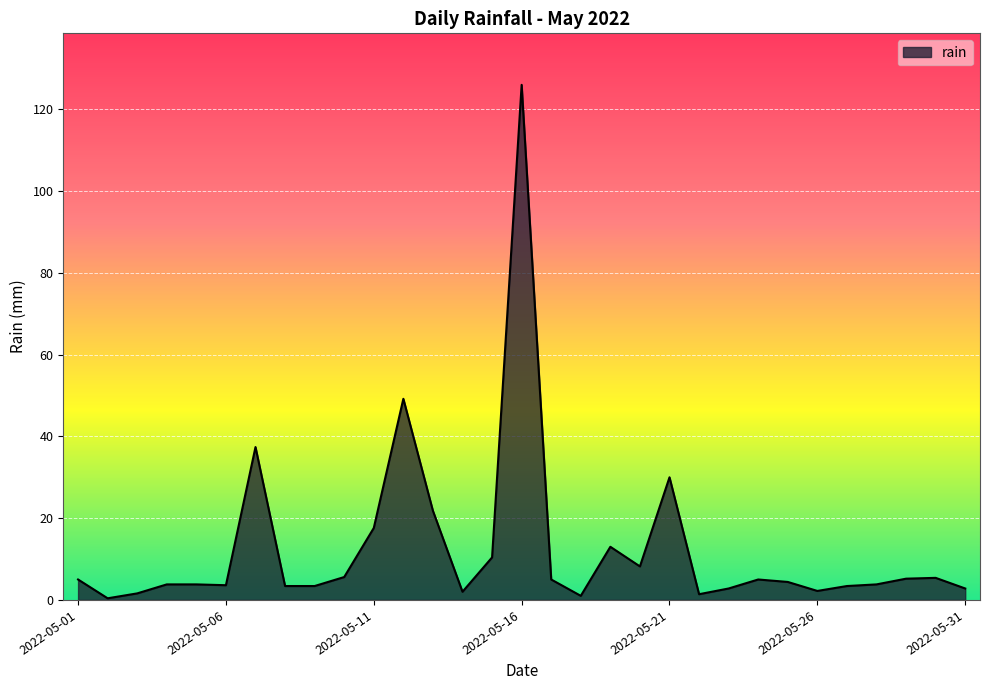

What is the difference between the maximum and minimum values?

125.6